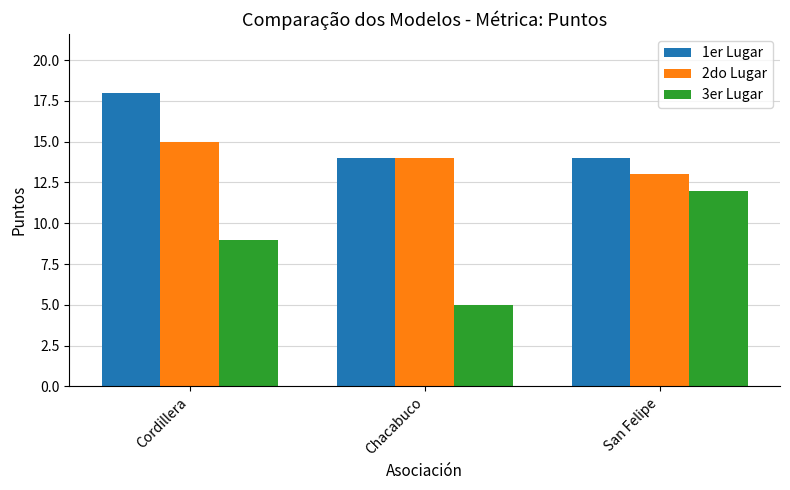

What position from the right is San Felipe?

1